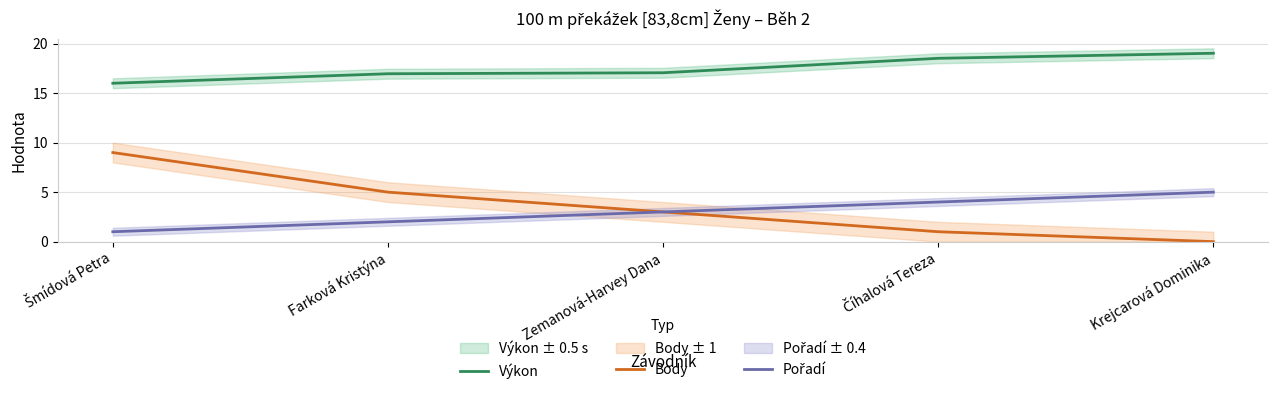

True or false: Body has more than 0 interior local peaks.

False